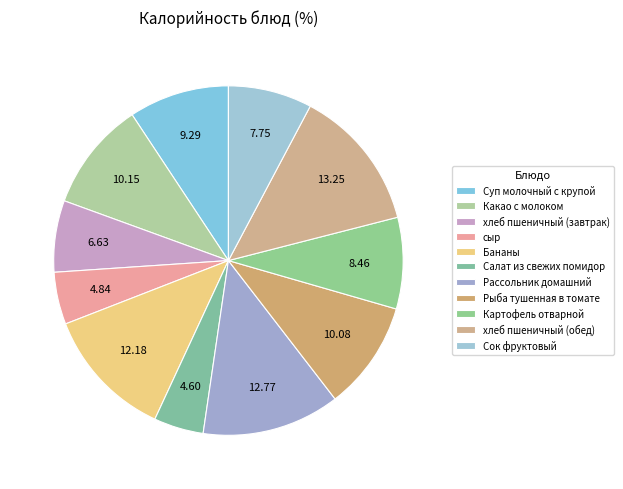

Does any single category account for the majority?

No